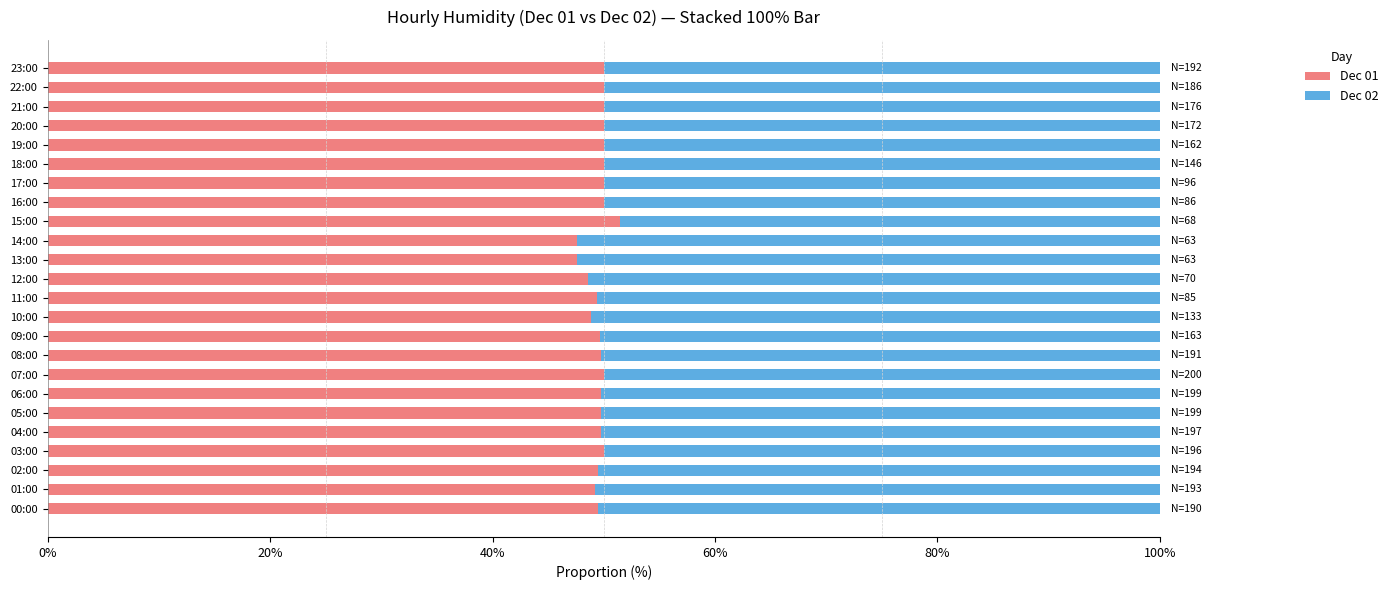

What is the highest value of the Dec 01 series?

51.5